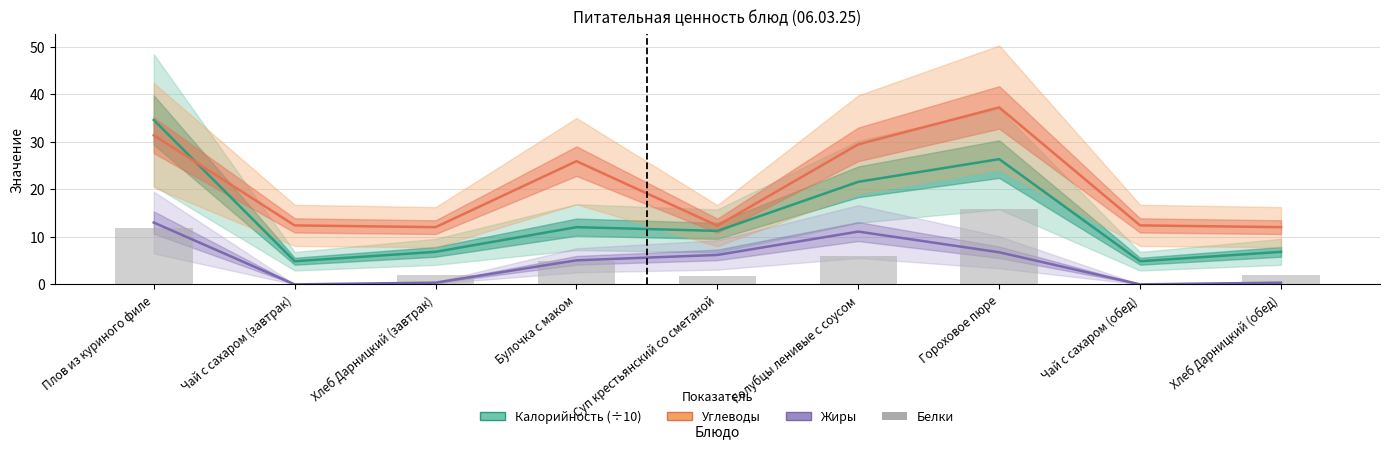

What is the label of the 4th bar from the right?

Голубцы ленивые с соусом